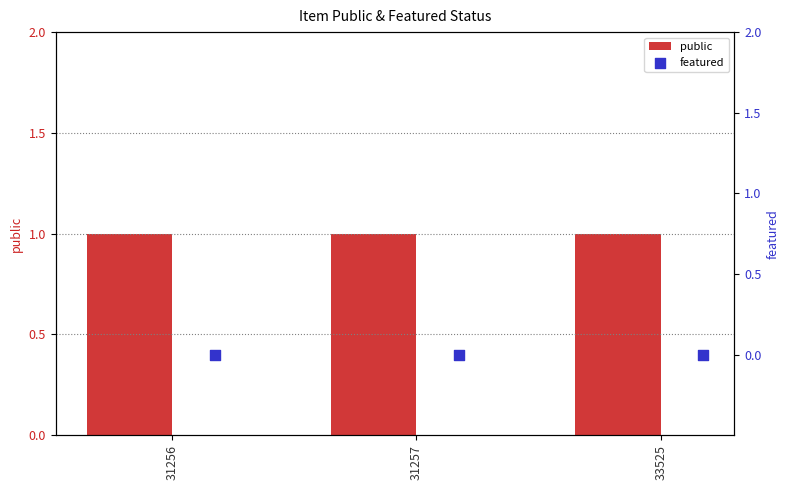

Which series has the largest total across all categories?

public